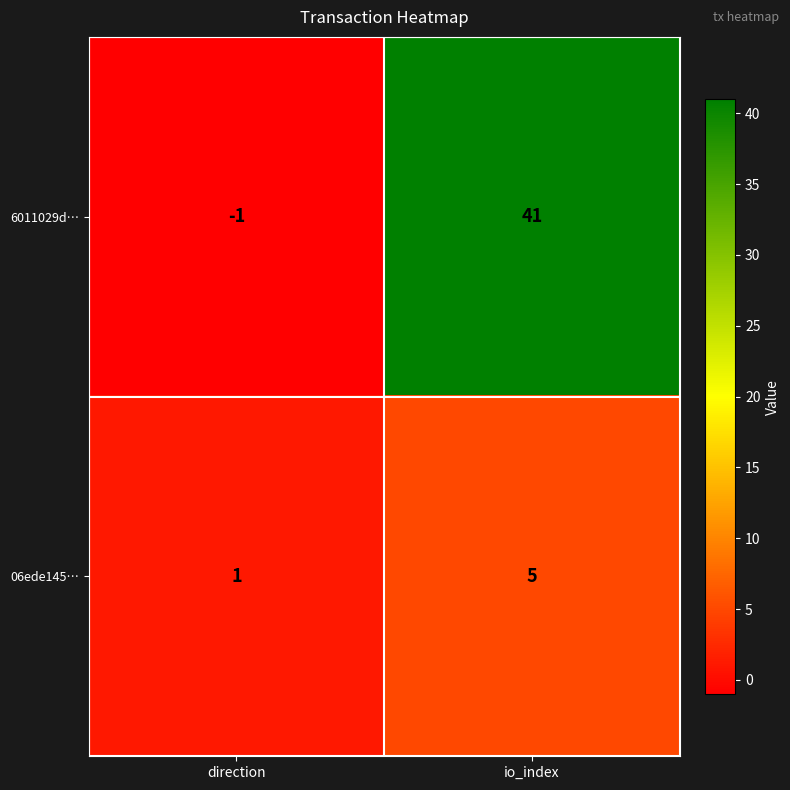

Reading right to left, what are all the values shown in this chart?

6011029d…: io_index=41	direction=-1
06ede145…: io_index=5	direction=1